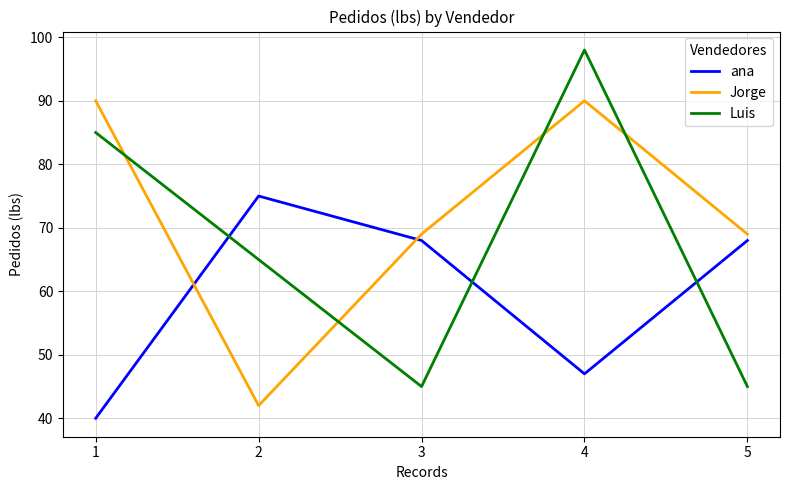

How many intersections are there between Luis and ana?

3